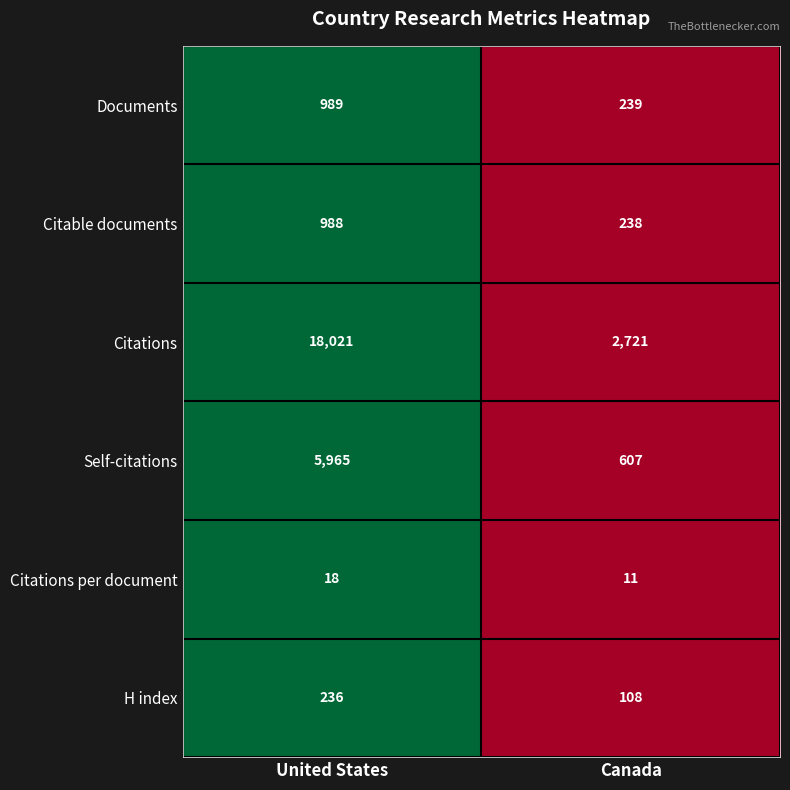

Reading right to left, extract all data points from this chart.

Documents: 239	989
Citable documents: 238	988
Citations: 2721	18021
Self-citations: 607	5965
Citations per document: 11	18
H index: 108	236